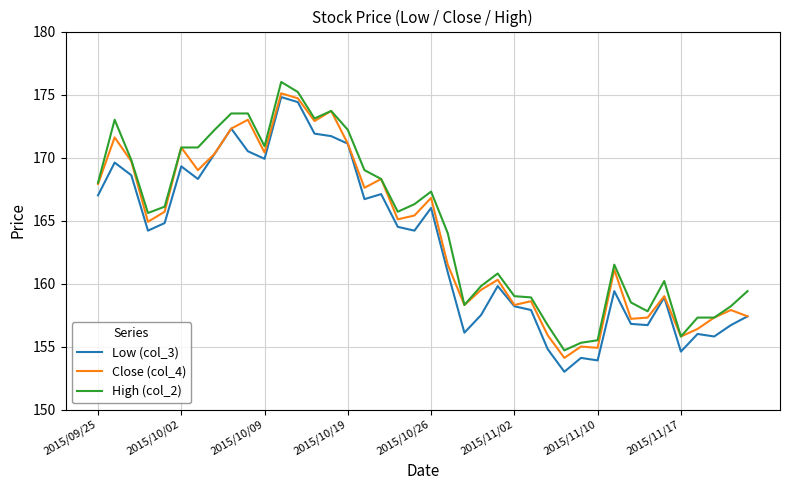

True or false: High (col_2) and Low (col_3) intersect in this chart.

False